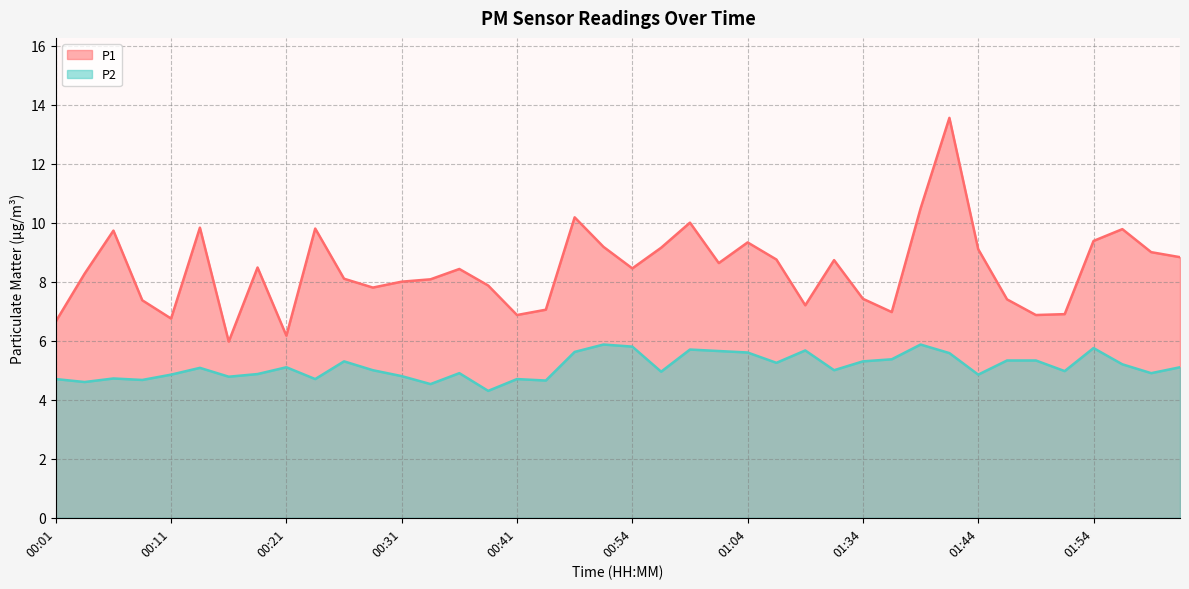

Where does the P2 series first go above 5?

00:13